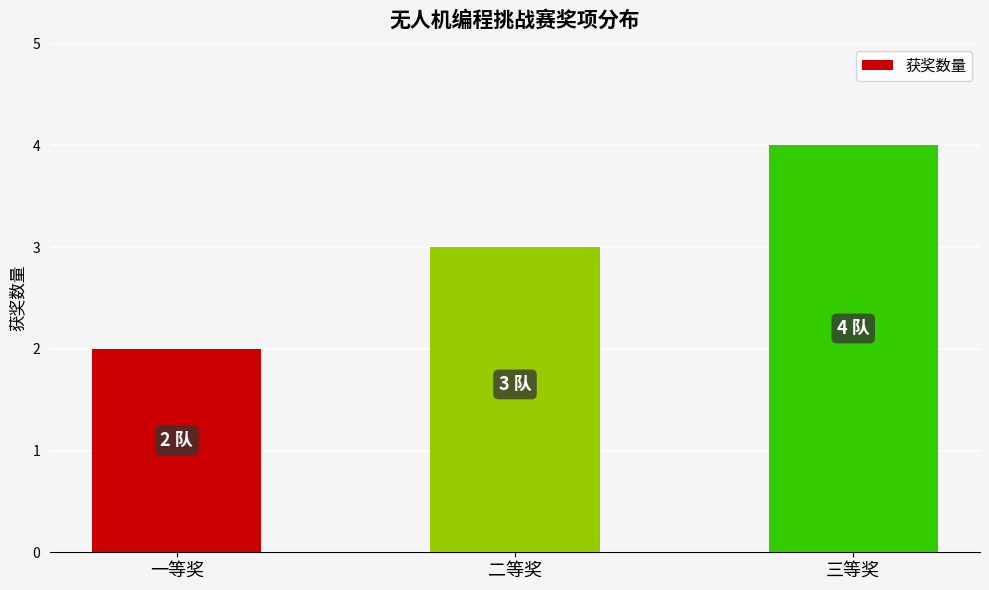

Rank the categories by value from highest to lowest.

三等奖, 二等奖, 一等奖